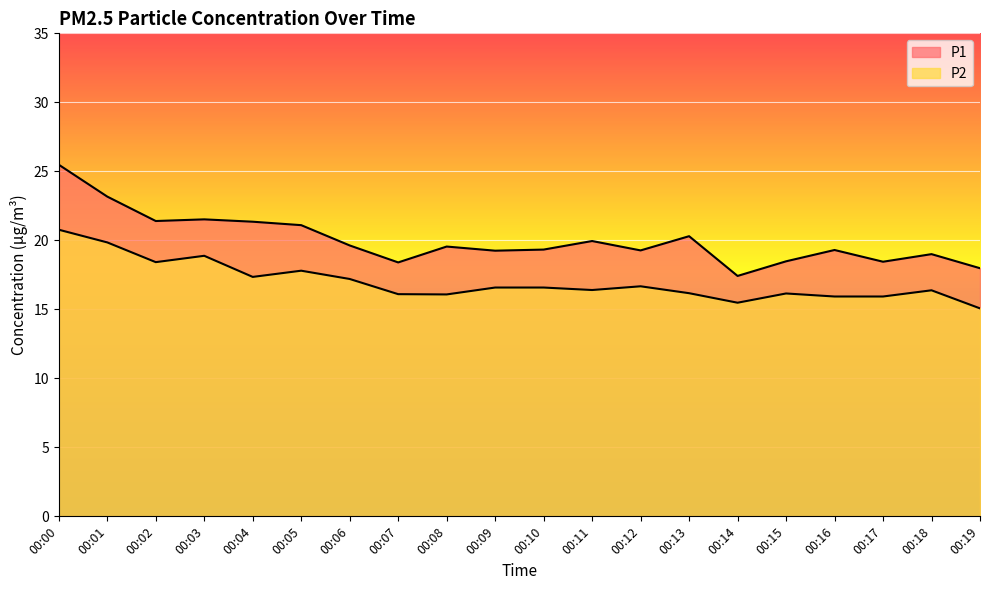

What is the difference between the maximum and minimum values in the P1 series?

8.1